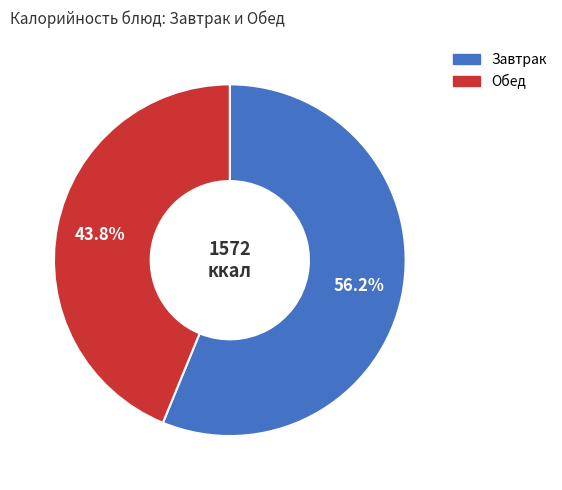

How many slices are in this pie chart?

2